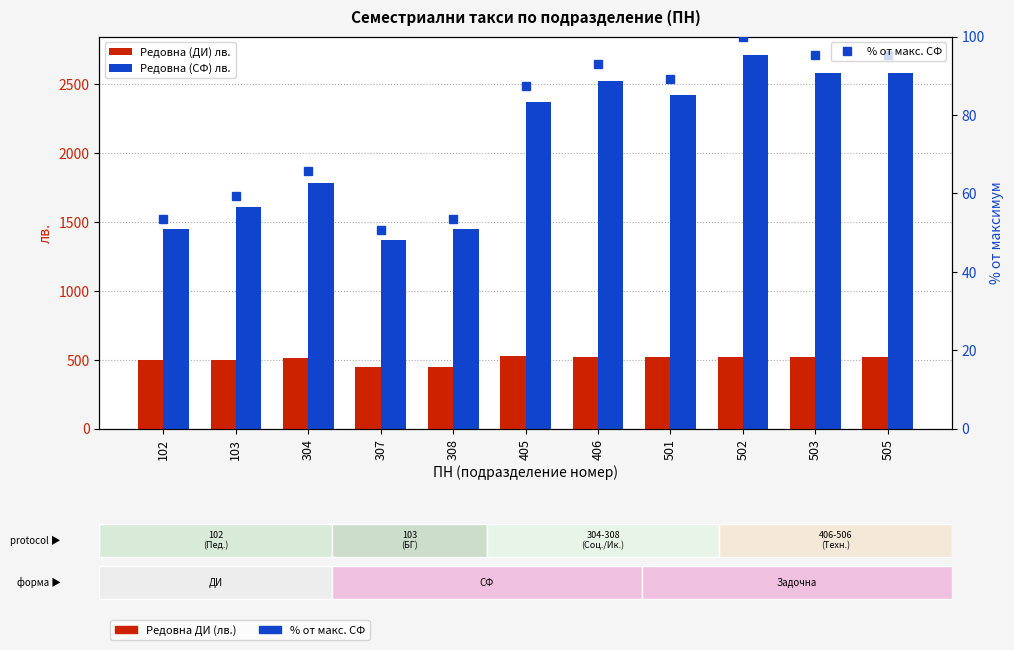

At 505, list the series in order from largest to smallest.

Редовна (СФ) лв., Редовна (ДИ) лв., % от макс. СФ